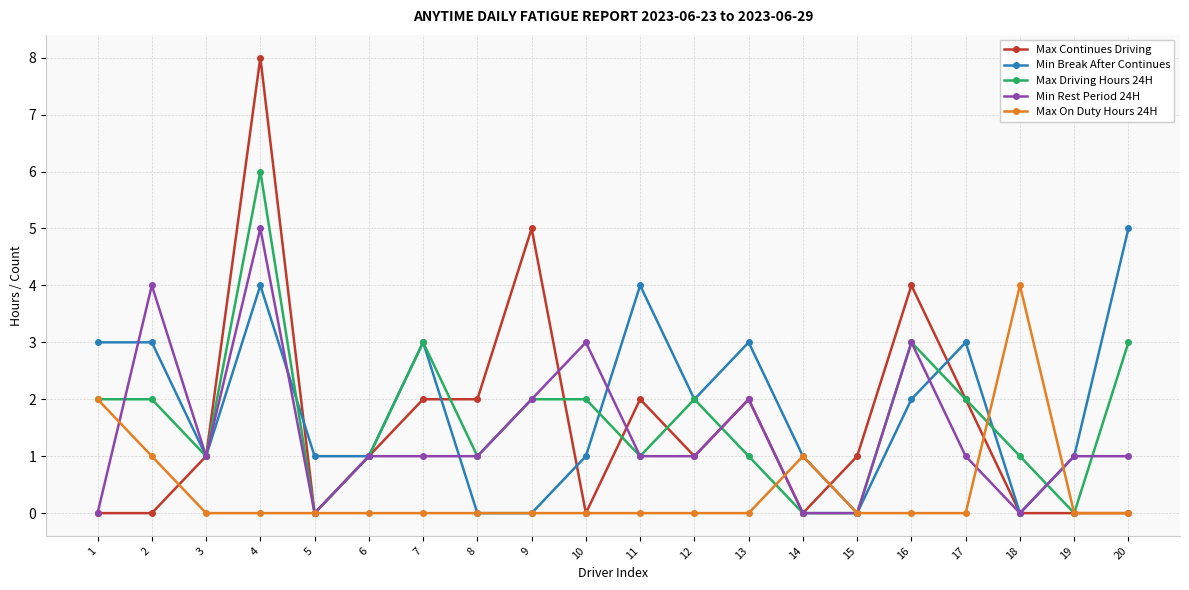

At which label does Min Break After Continues first exceed 2?

1